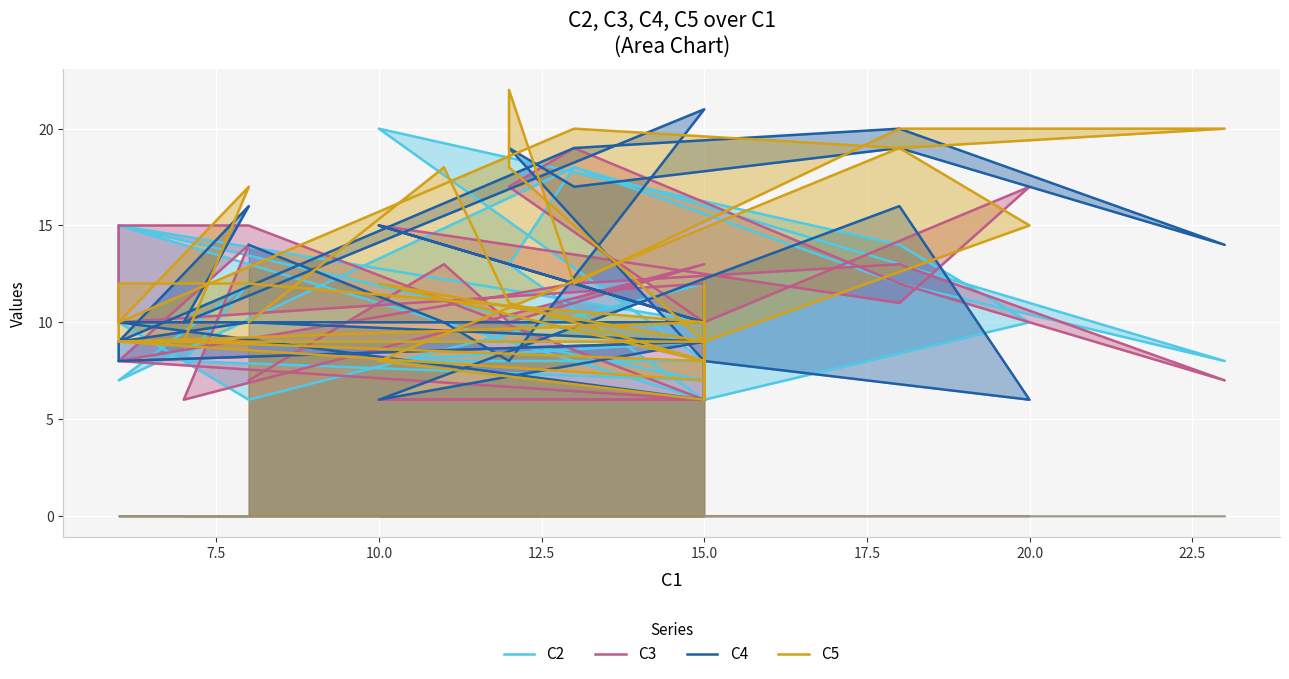

How many series are shown in this chart?

4